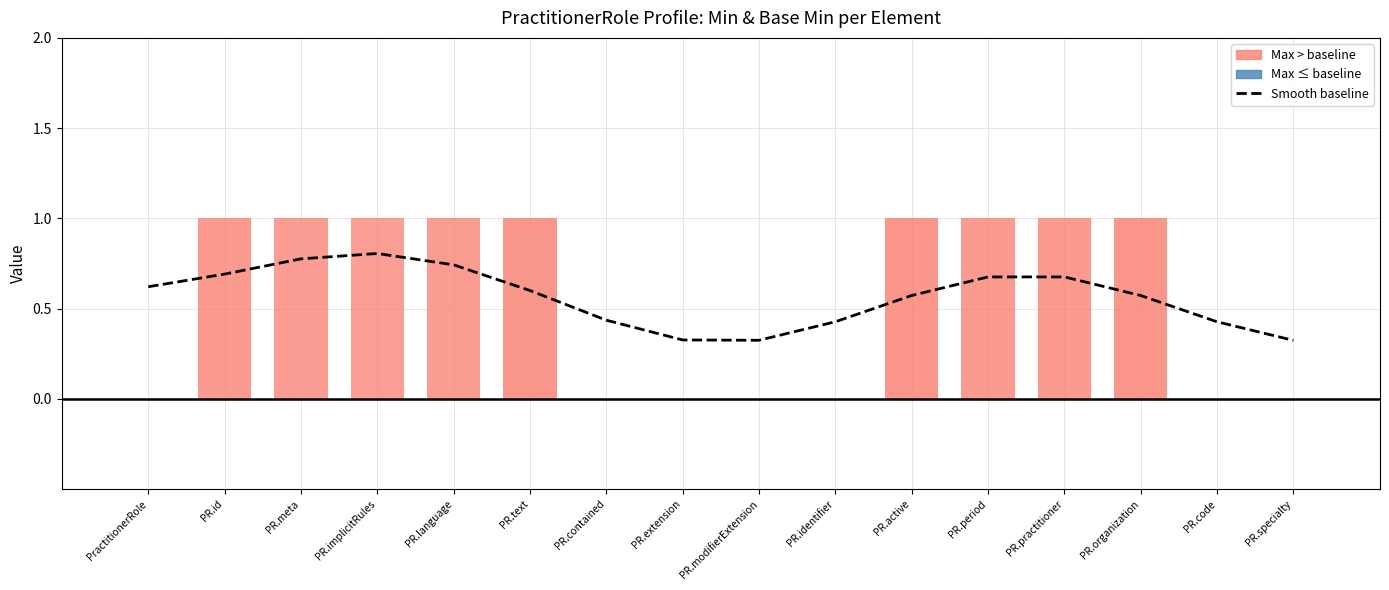

Rank the categories by value from highest to lowest.

PR.implicitRules, PR.meta, PR.language, PR.id, PR.period, PR.practitioner, PractitionerRole, PR.text, PR.active, PR.organization, PR.contained, PR.identifier, PR.code, PR.extension, PR.modifierExtension, PR.specialty